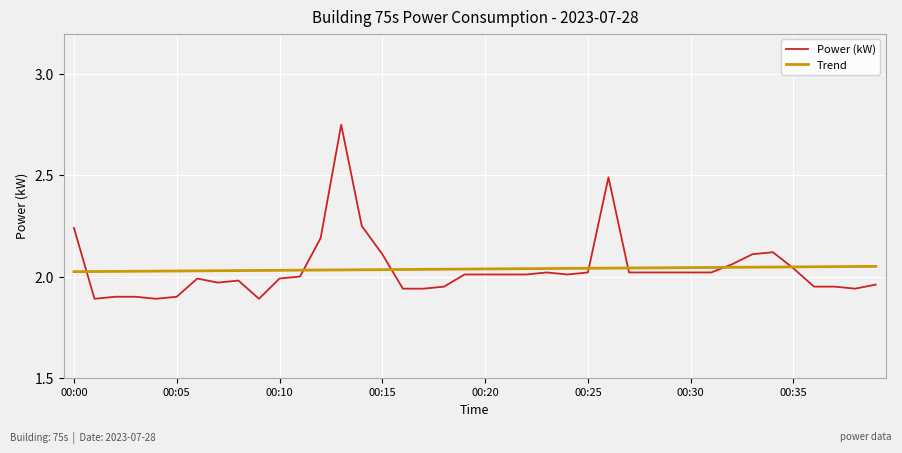

Rank the series by their maximum value, from lowest to highest.

Trend, Power (kW)